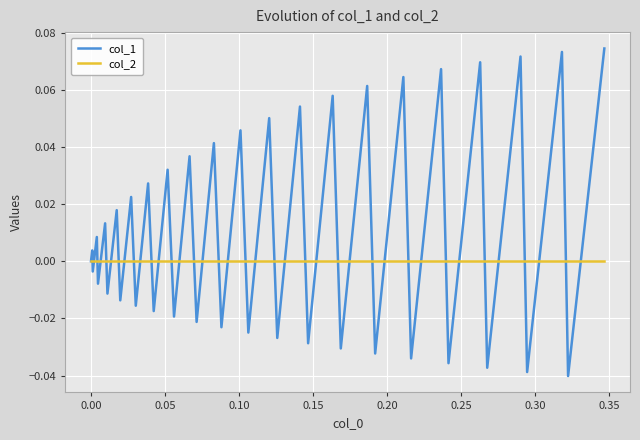

Which series has the largest total across all categories?

col_1